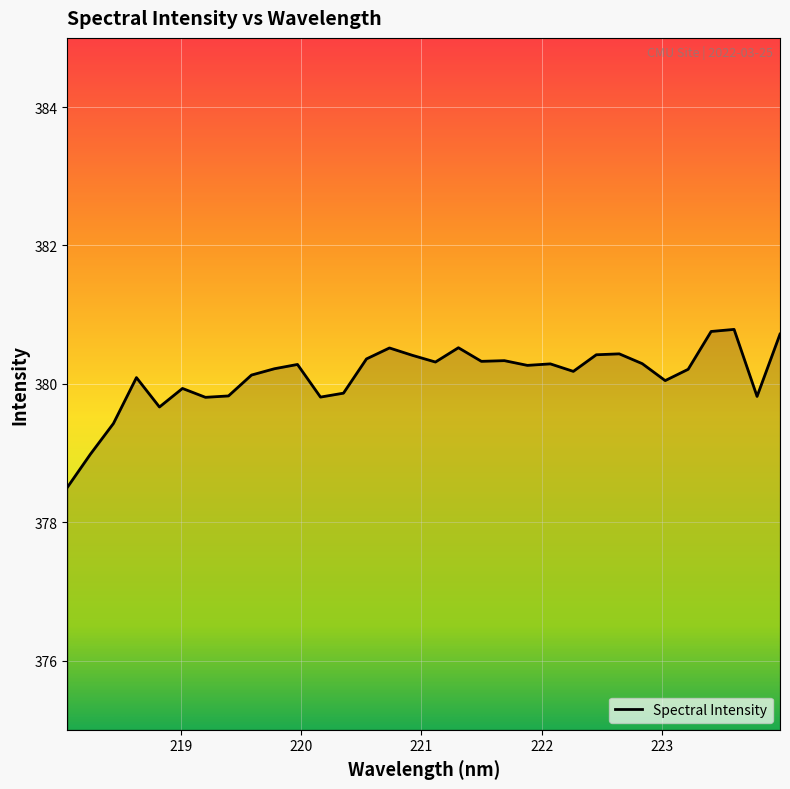

What is the minimum value shown in the chart?

378.5